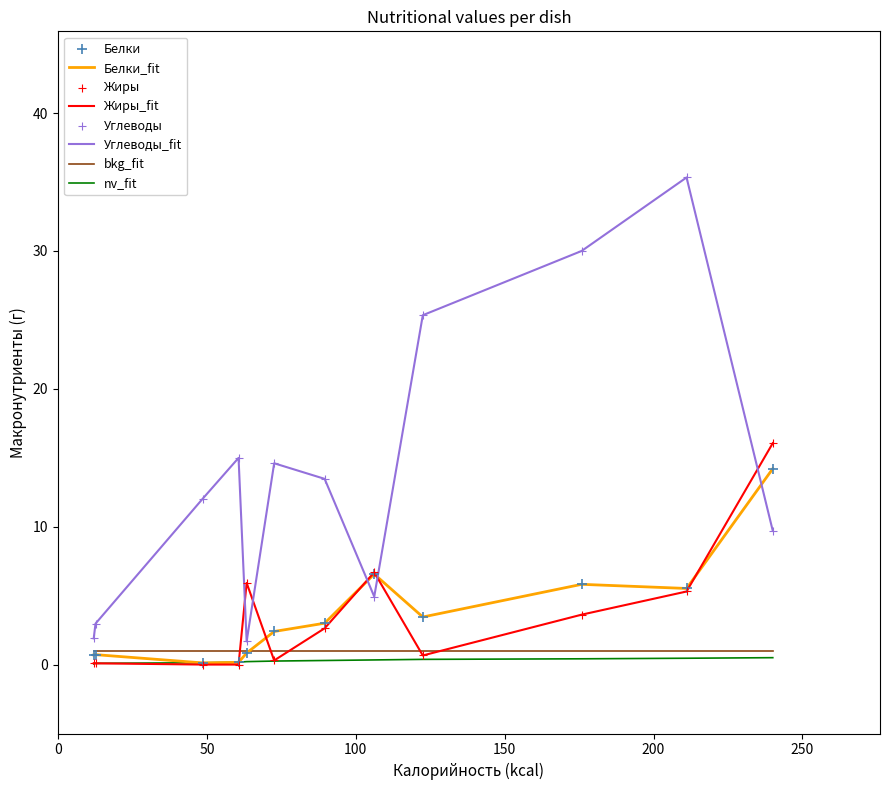

Which series has the largest range (max minus min)?

Углеводы_fit